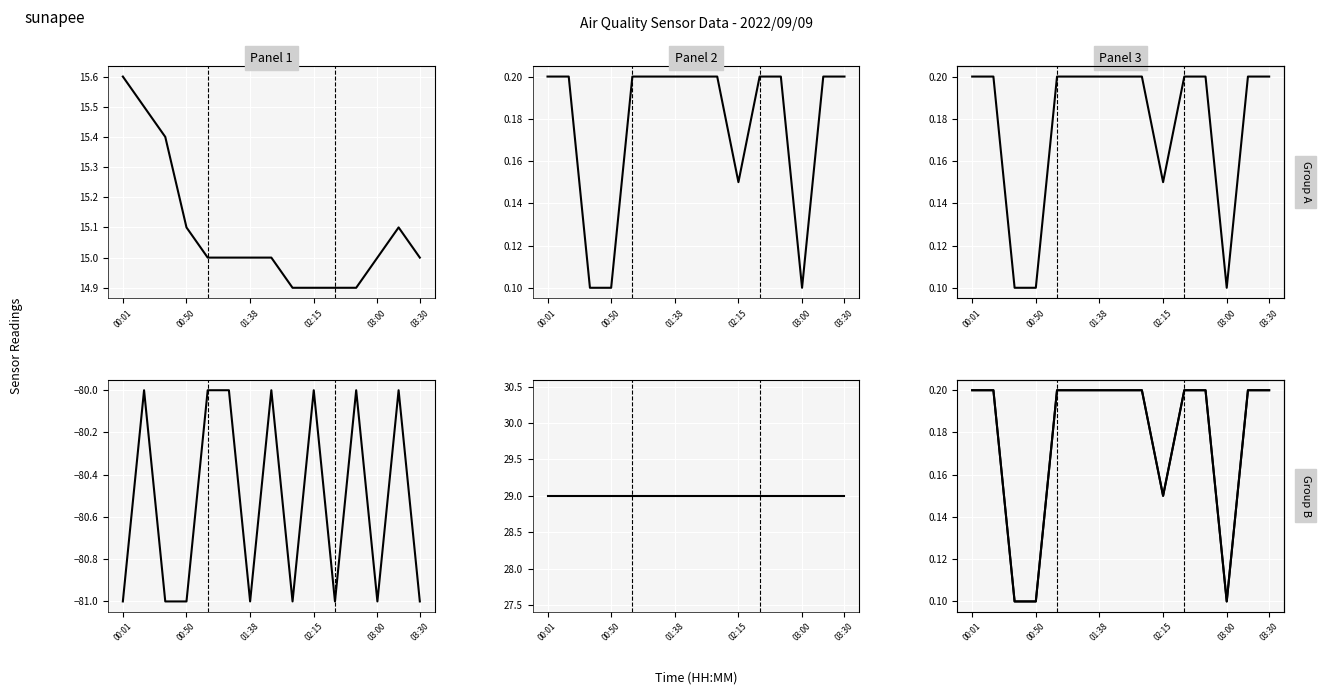

Which series has the widest spread of values?

Signal